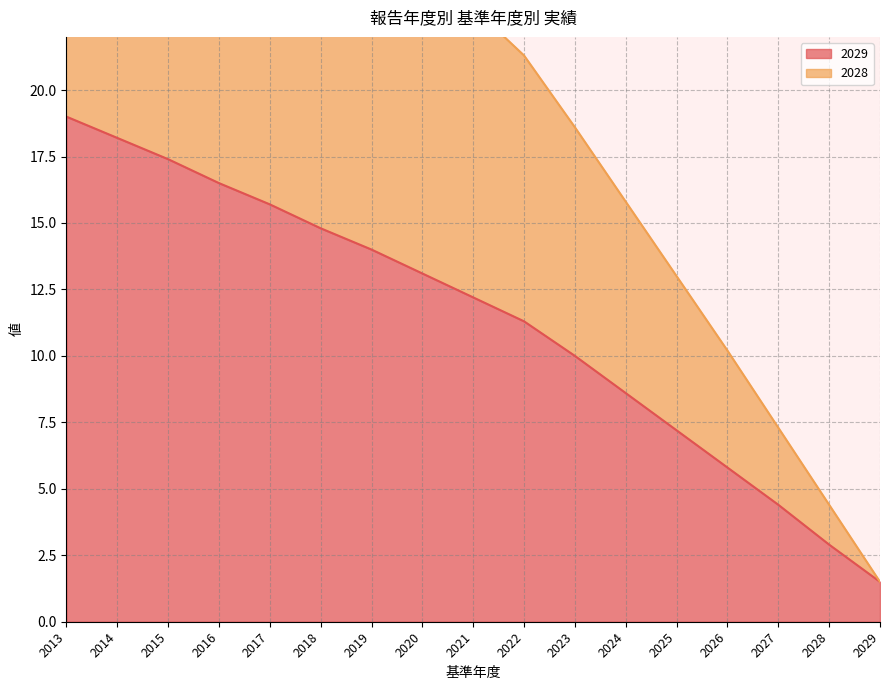

Which label corresponds to the smallest value in the chart?

2029